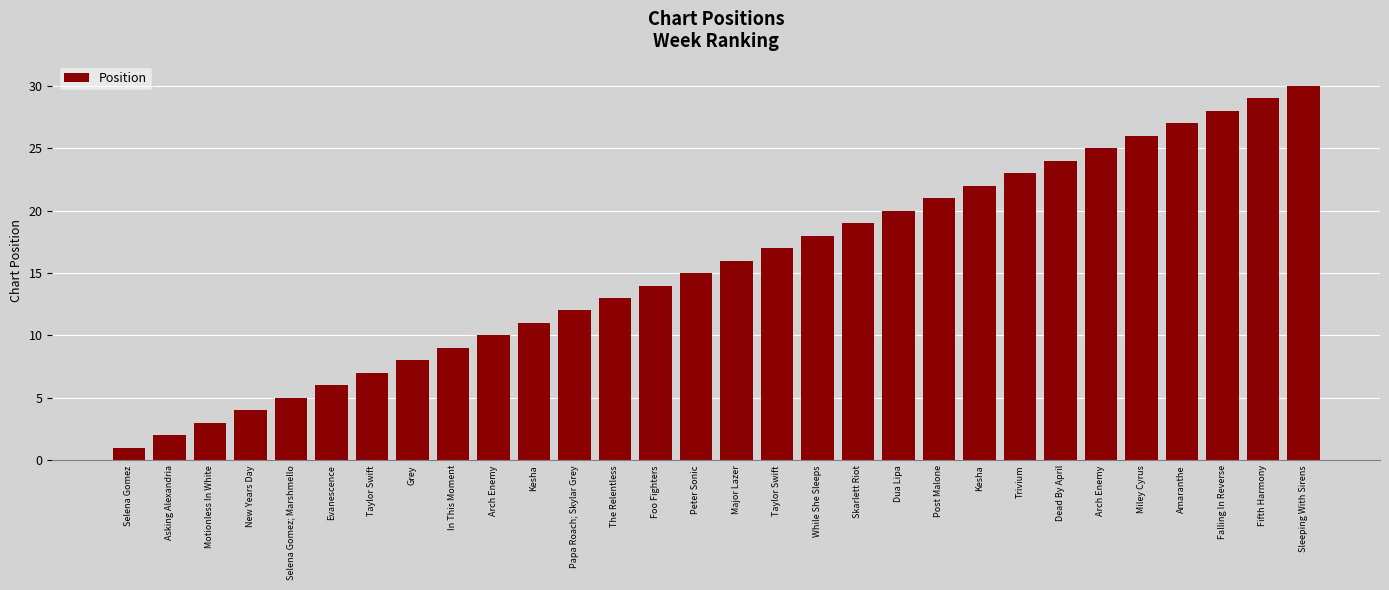

List the labels in order of value, smallest first.

Selena Gomez, Asking Alexandria, Motionless In White, New Years Day, Selena Gomez; Marshmello, Evanescence, Taylor Swift, Grey, In This Moment, Arch Enemy, Kesha, Papa Roach; Skylar Grey, The Relentless, Foo Fighters, Peter Sonic, Major Lazer, Taylor Swift, While She Sleeps, Skarlett Riot, Dua Lipa, Post Malone, Kesha, Trivium, Dead By April, Arch Enemy, Miley Cyrus, Amaranthe, Falling In Reverse, Fifth Harmony, Sleeping With Sirens